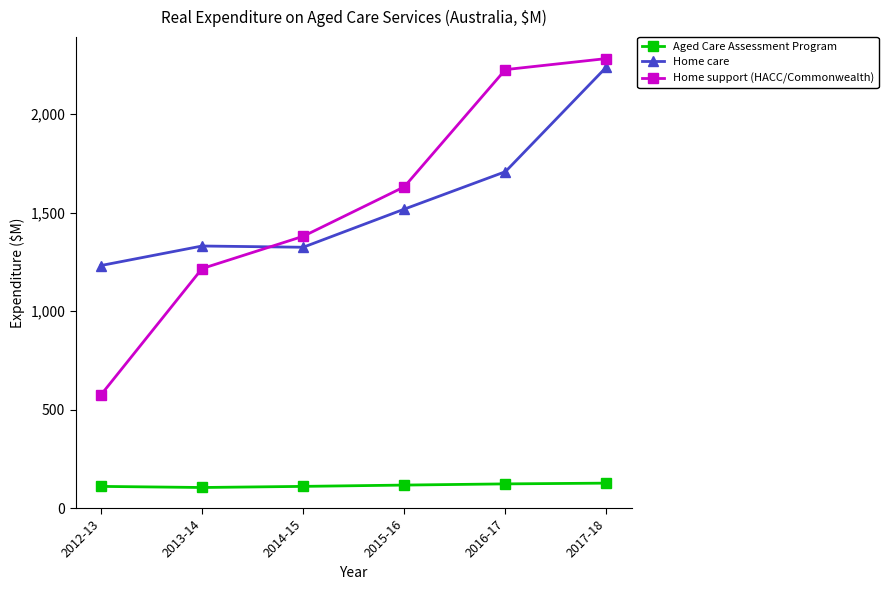

At which label does Home care reach its peak?

2017-18